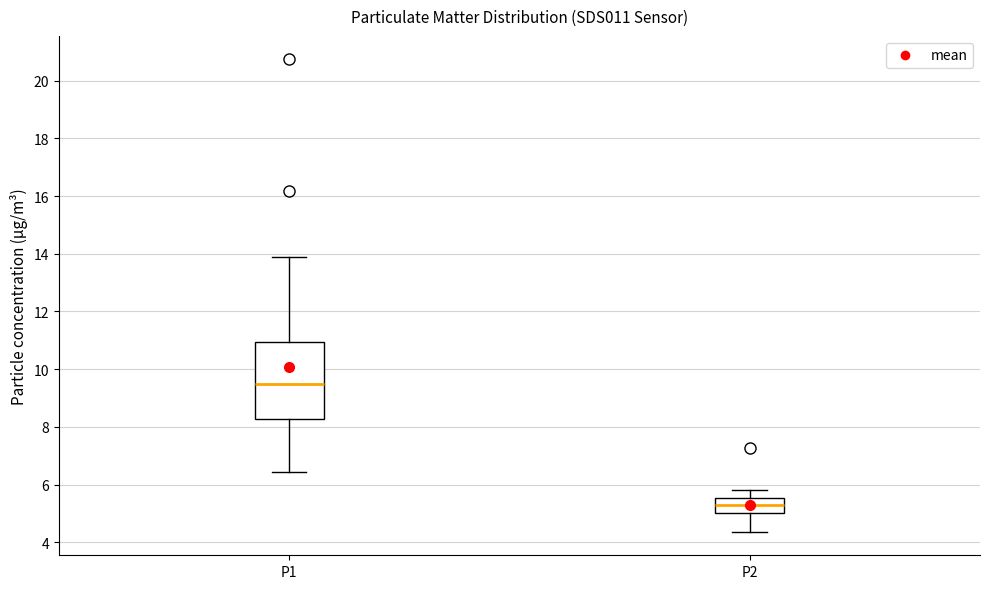

Which box is the tallest, from its lower edge to its upper edge?

P1